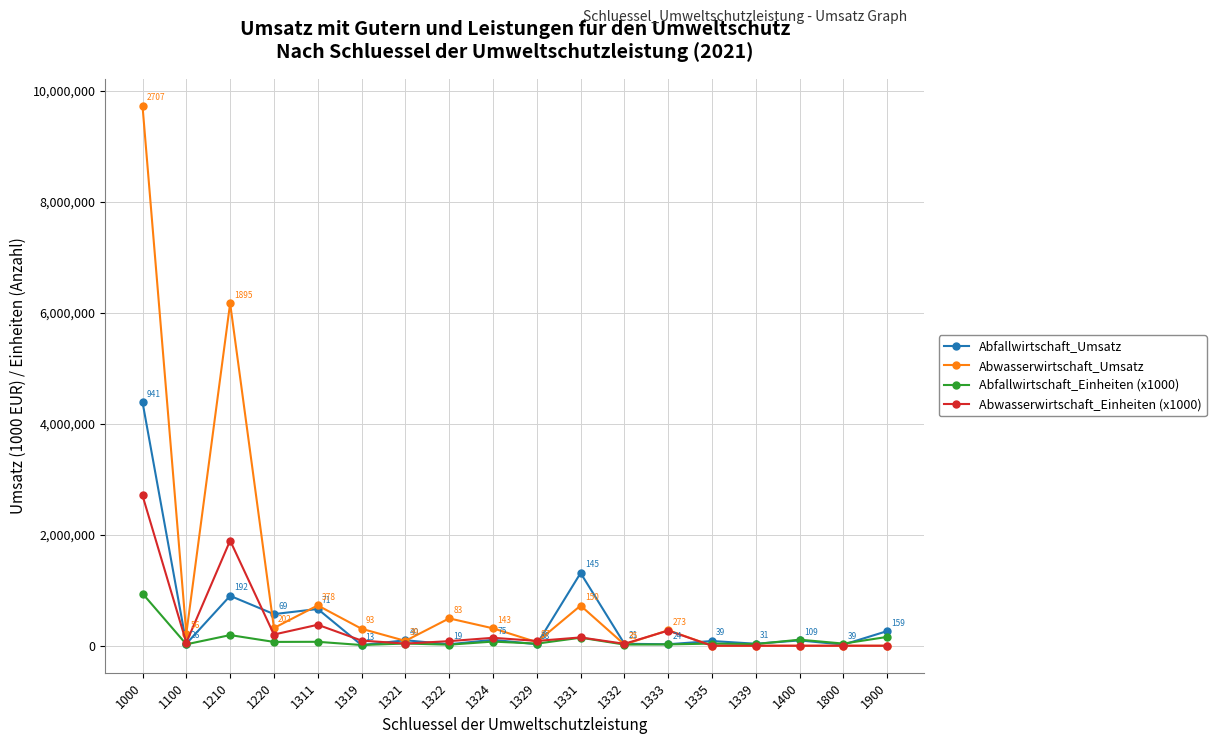

True or false: Abwasserwirtschaft_Einheiten (x1000) has more than 0 points higher than both neighbors.

True